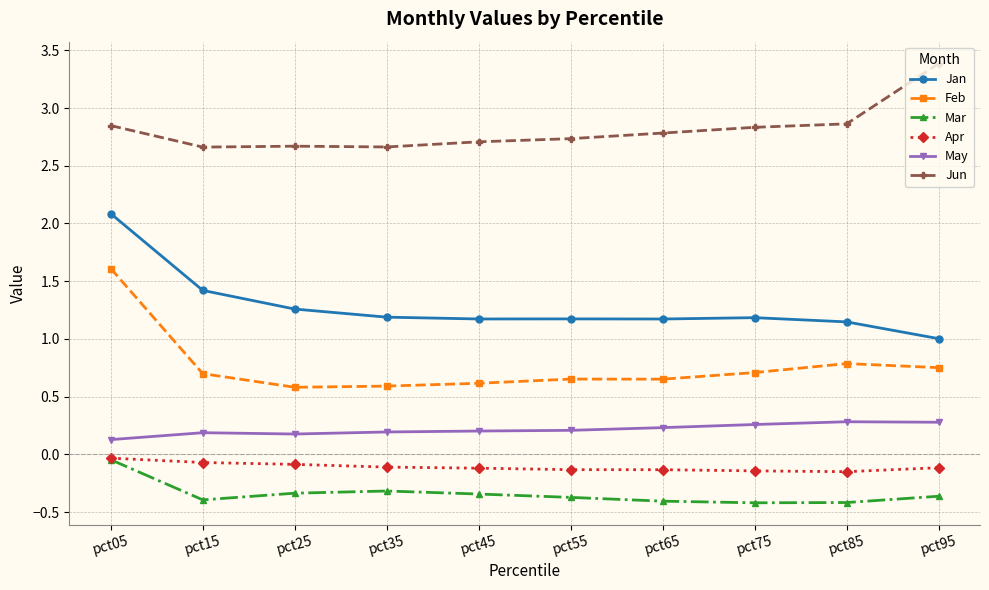

What value does the May series have at pct35?

0.2